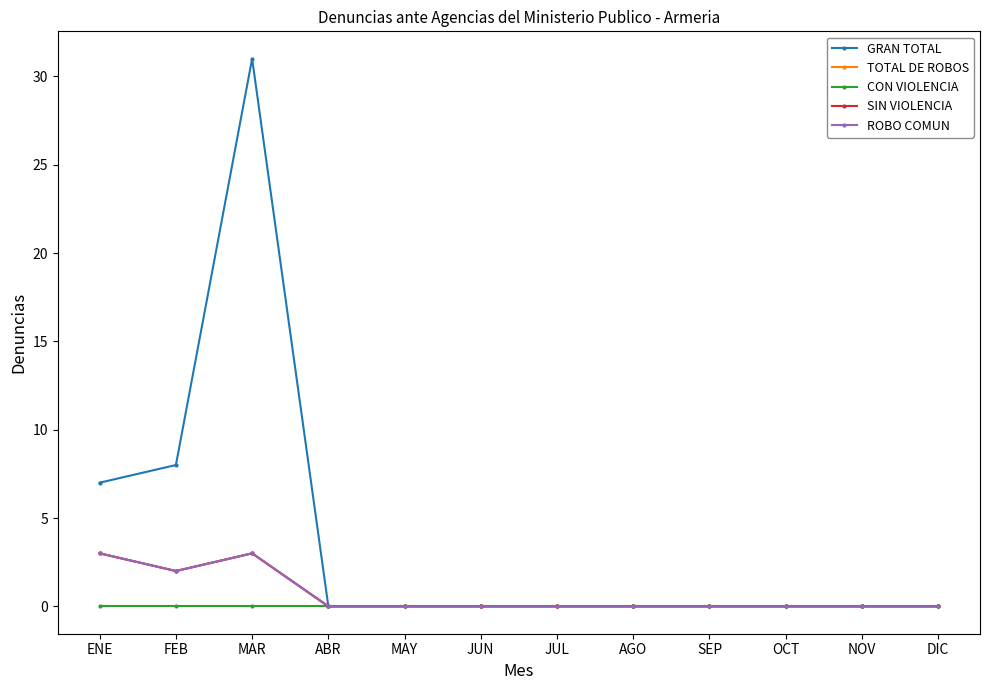

Does the chart have visible grid lines?

No